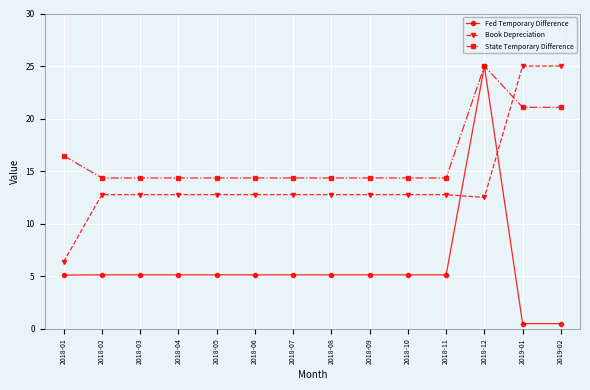

What is the label of the 14th point from the right?

2018-01